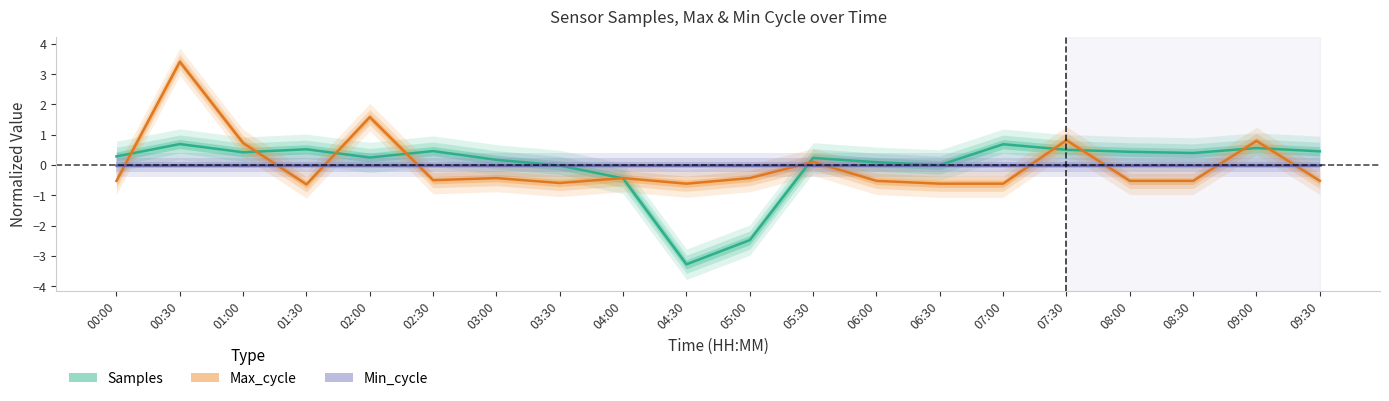

What is the difference between the highest and lowest values at 09:30?

1.0